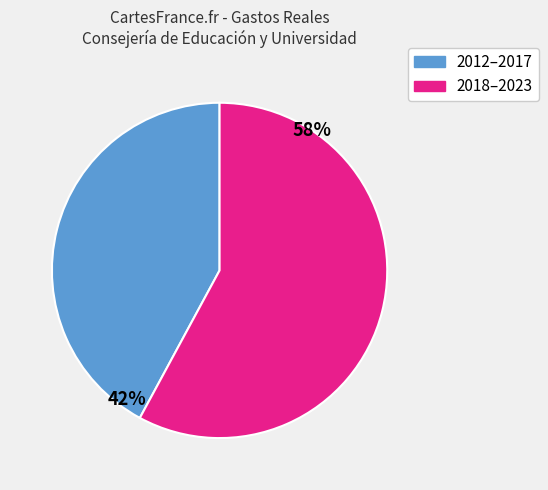

How many segments does this pie chart have?

2